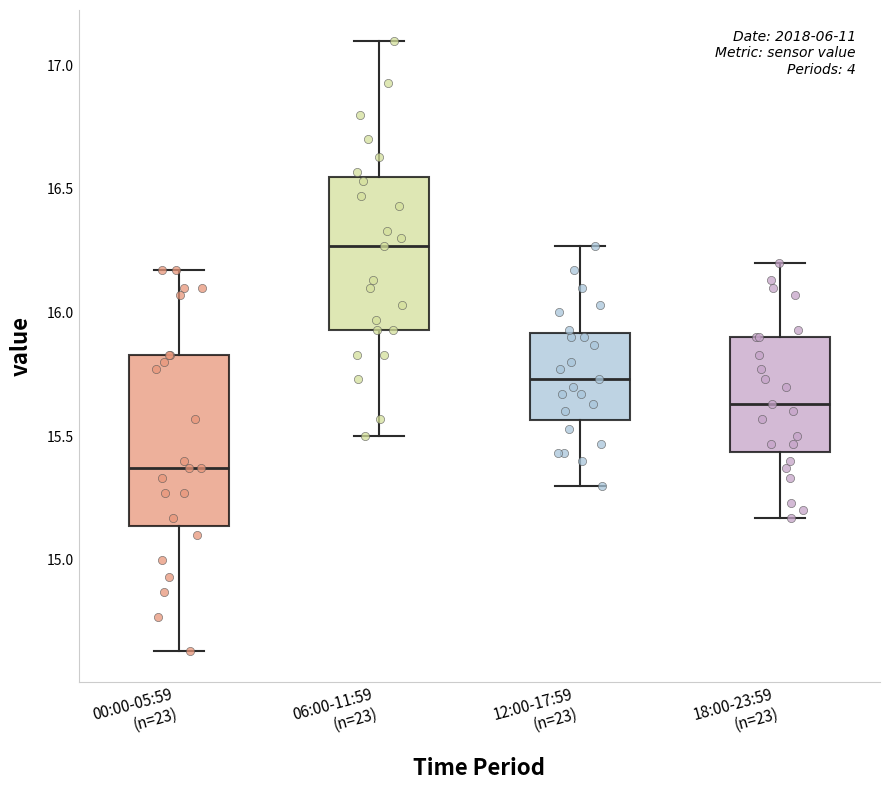

Reading left to right, read every box against the y-axis: the position of its median line, the range the box covers, and the ends of its whiskers. The values are not printed on the chart, so give them approximately, as read against the axis.

00:00-05:59 (n=23): median 15.35, box 15.15 to 15.85, whiskers 14.65 to 16.15
06:00-11:59 (n=23): median 16.25, box 15.95 to 16.55, whiskers 15.50 to 17.10
12:00-17:59 (n=23): median 15.75, box 15.55 to 15.90, whiskers 15.30 to 16.25
18:00-23:59 (n=23): median 15.65, box 15.45 to 15.90, whiskers 15.15 to 16.20